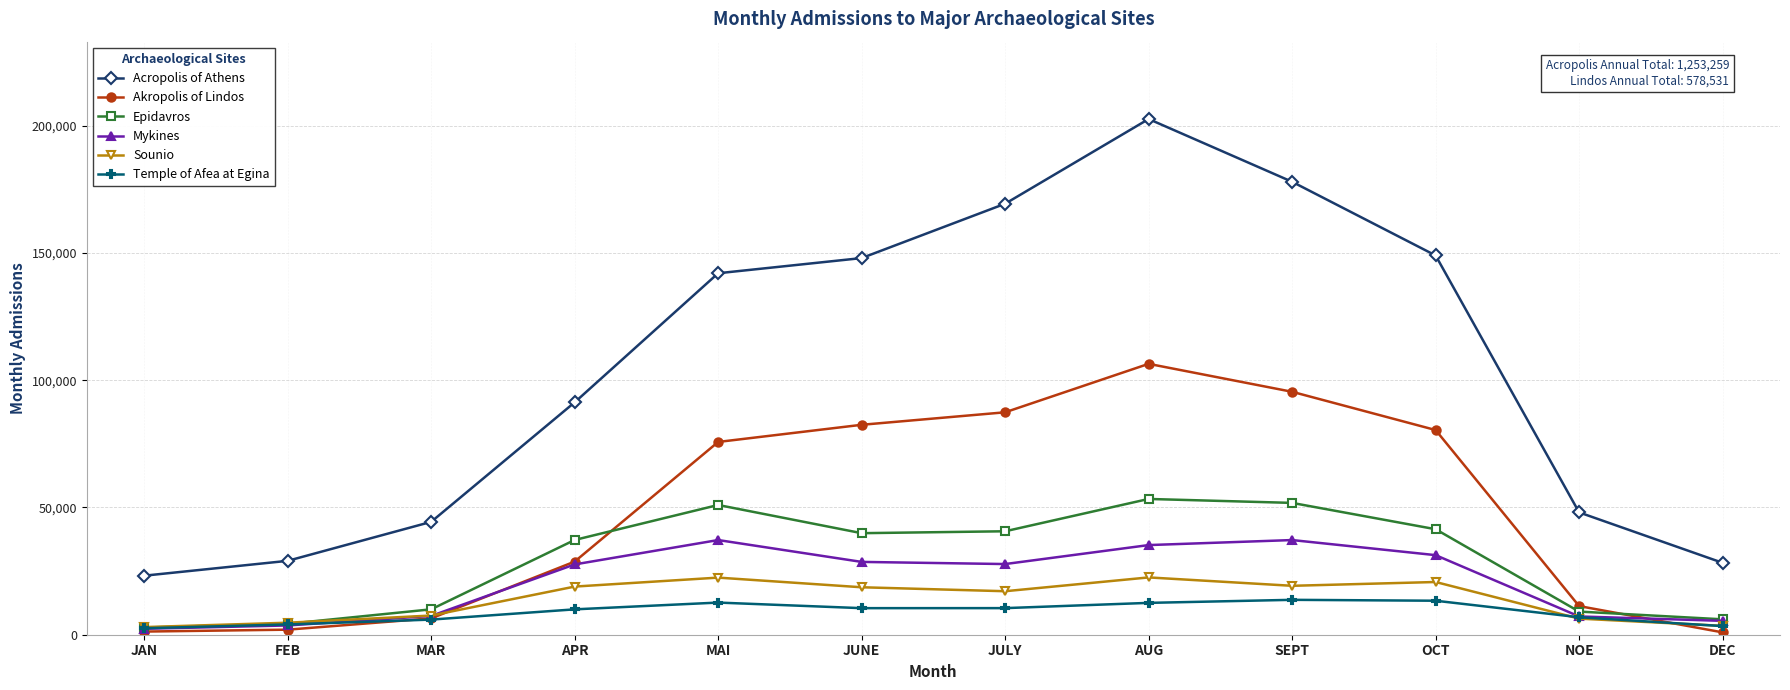

True or false: Sounio has more than 1 interior local peaks.

True